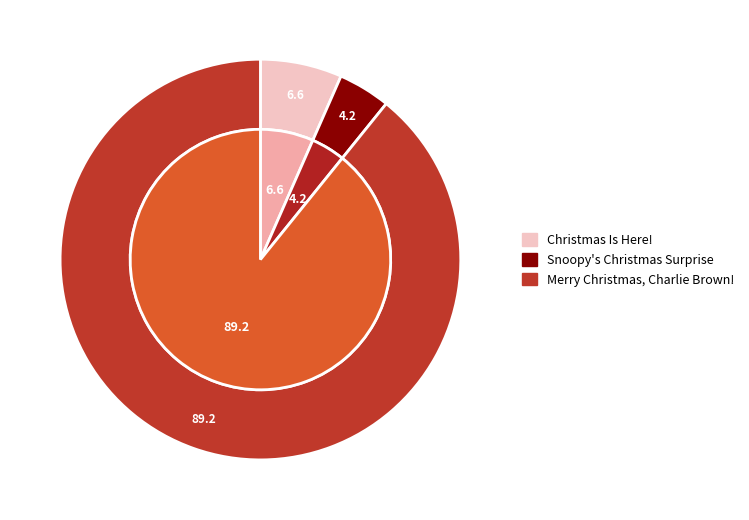

What percentage is the Merry Christmas, Charlie Brown! slice, to the nearest percent?

89%